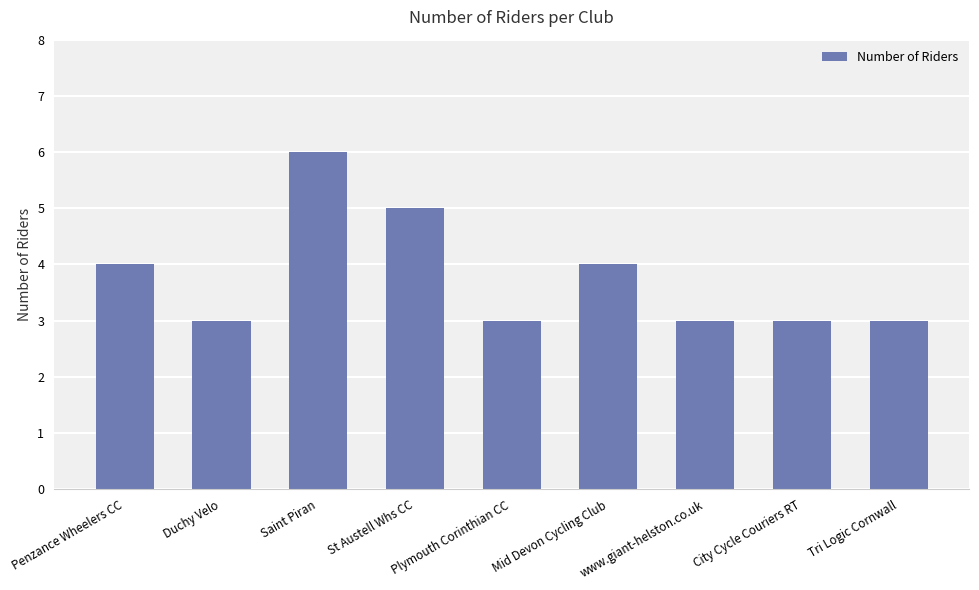

Is it true that the value at City Cycle Couriers RT is 1?

False